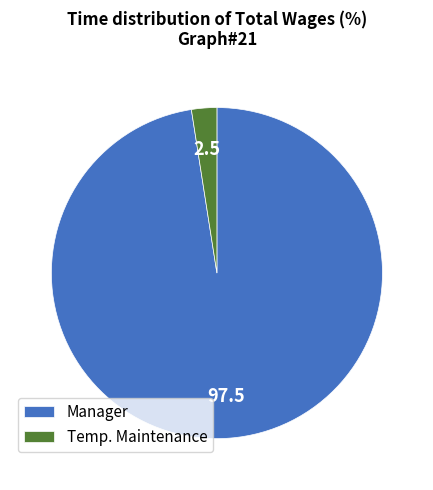

What is the largest slice in the pie chart?

Manager